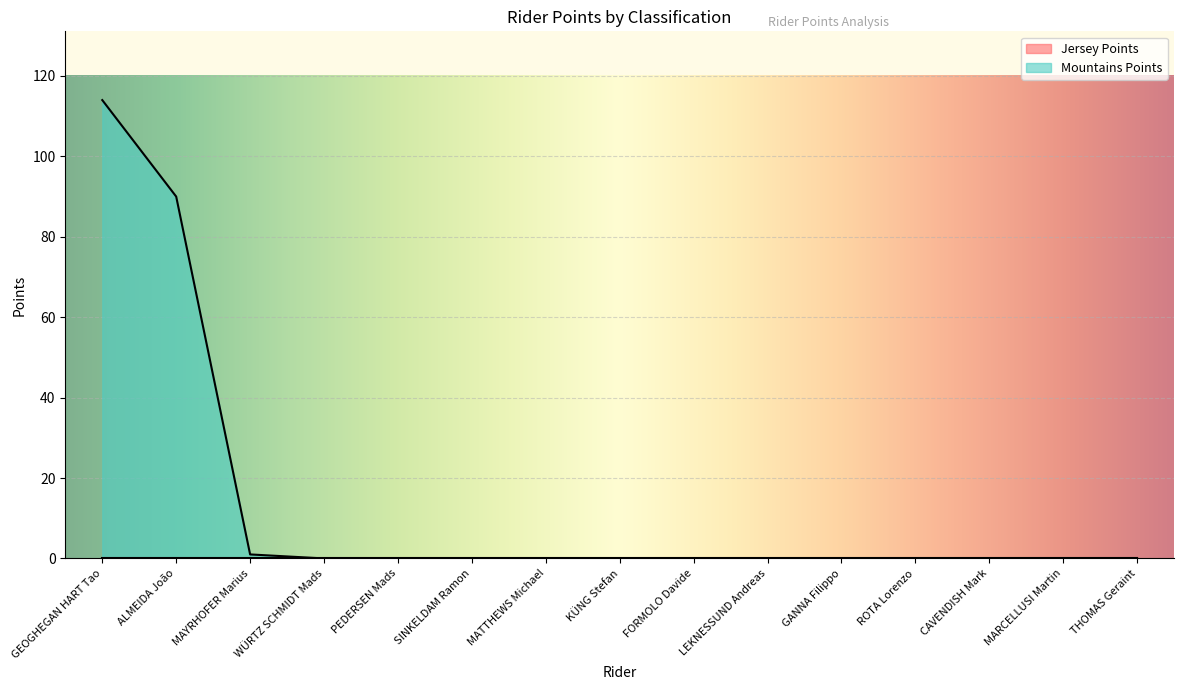

True or false: the data shows 0 at SINKELDAM Ramon.

True